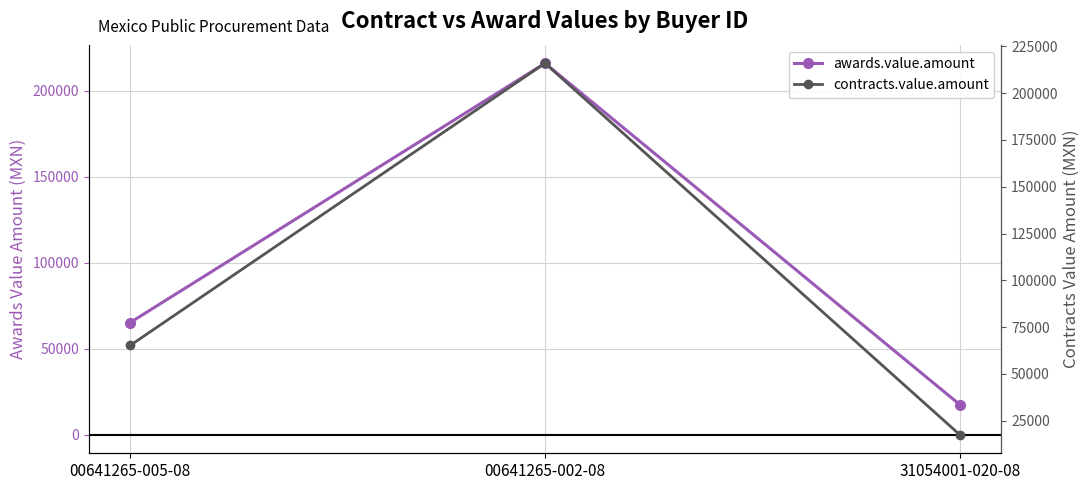

What is the difference between the contracts.value.amount values at 31054001-020-08 and 00641265-005-08?

47728.0